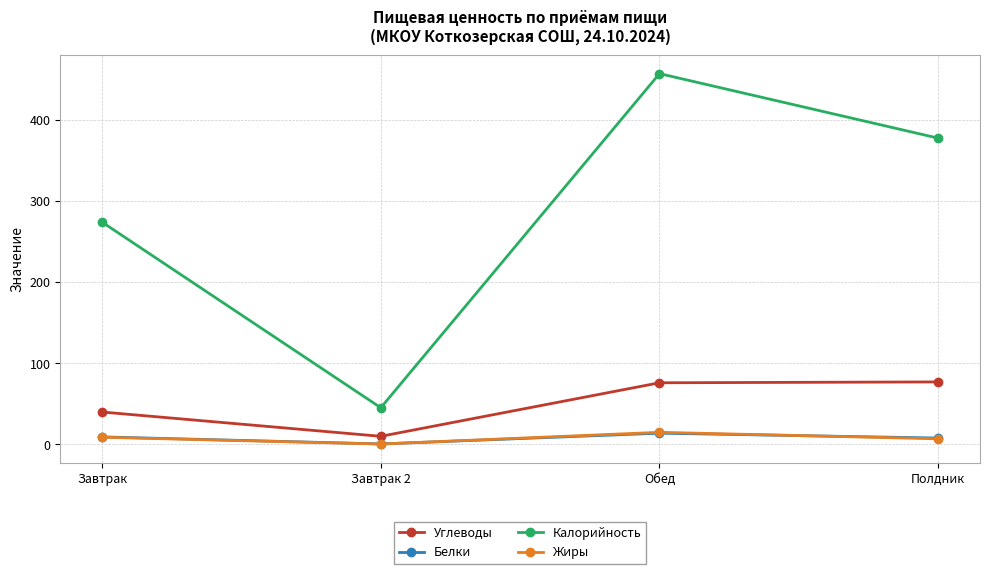

List the labels in order of Калорийность value, smallest first.

Завтрак 2, Завтрак, Полдник, Обед